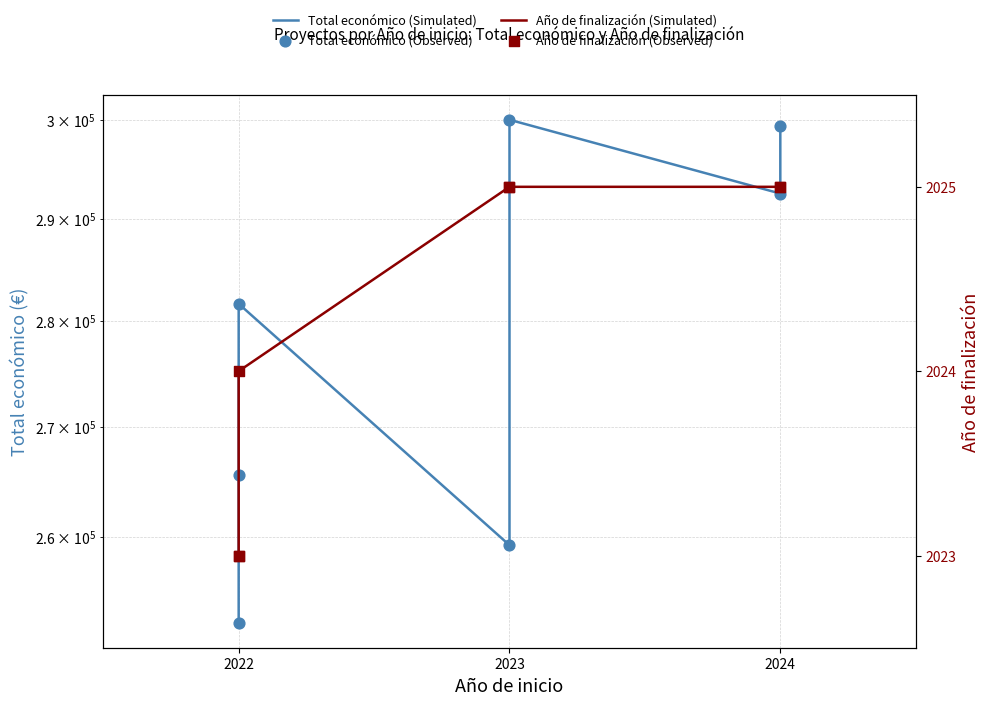

Which series contains the lowest Y value?

Año de finalización (Simulated)